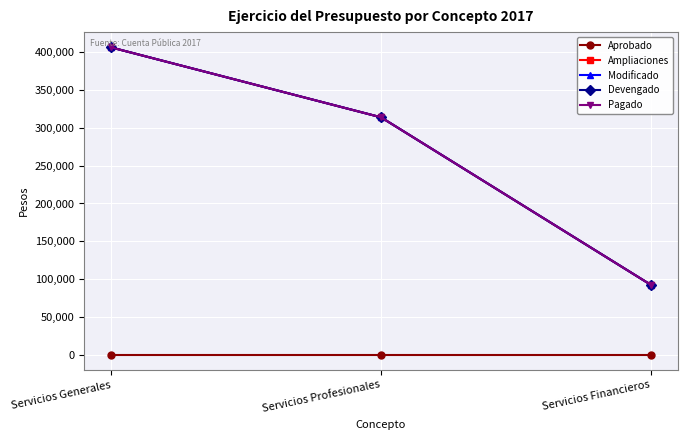

At which label does Modificado reach its peak?

Servicios Generales